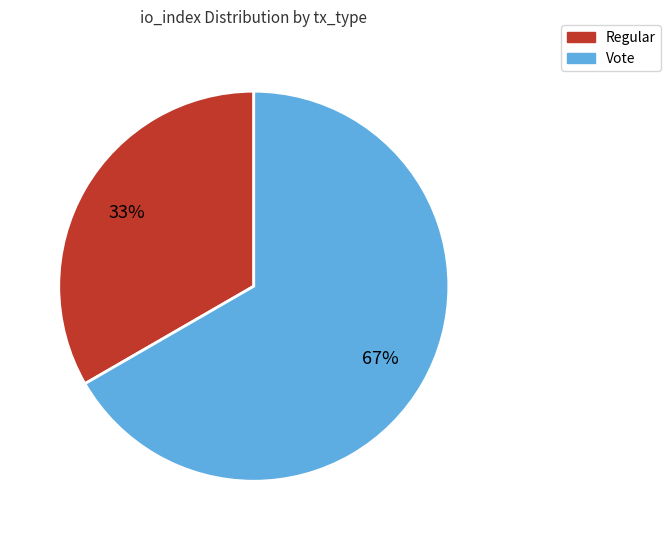

Rank the categories by value from lowest to highest.

Regular, Vote